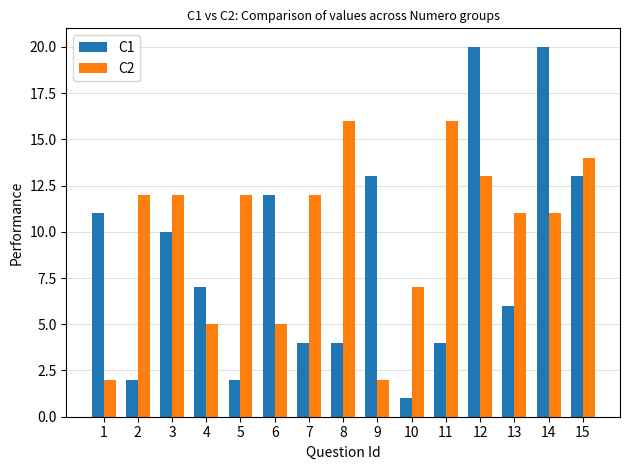

Rank the series by their average value, from lowest to highest.

C1, C2